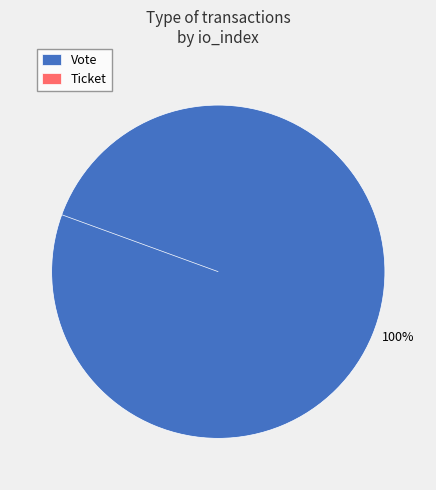

Is there a majority slice in this chart?

Yes